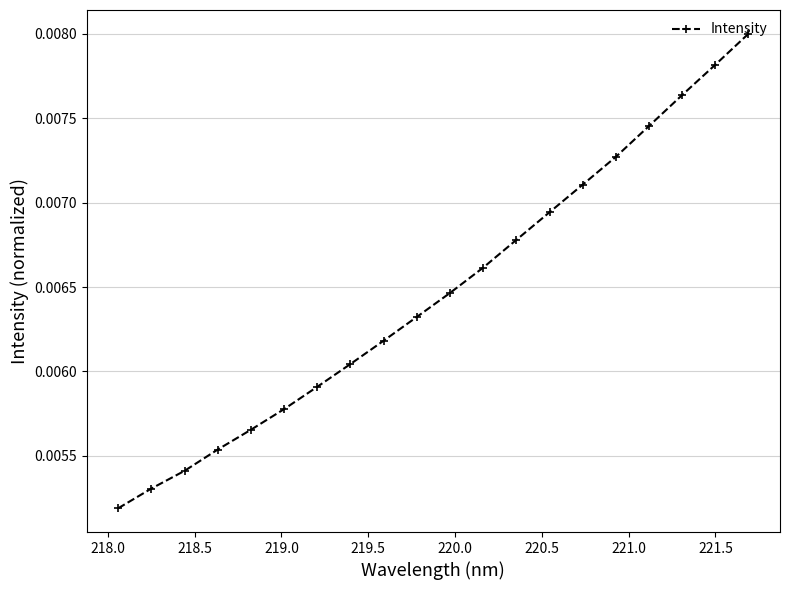

How many values are between 0 and 1?

20